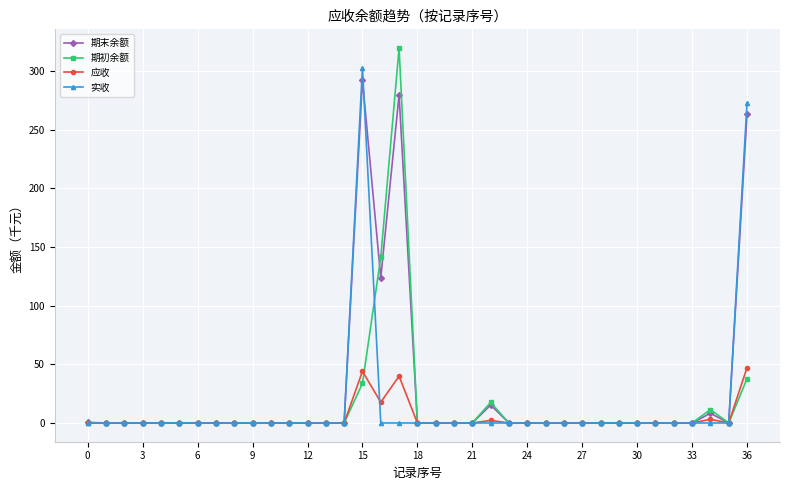

What is the greatest value displayed?

319.4